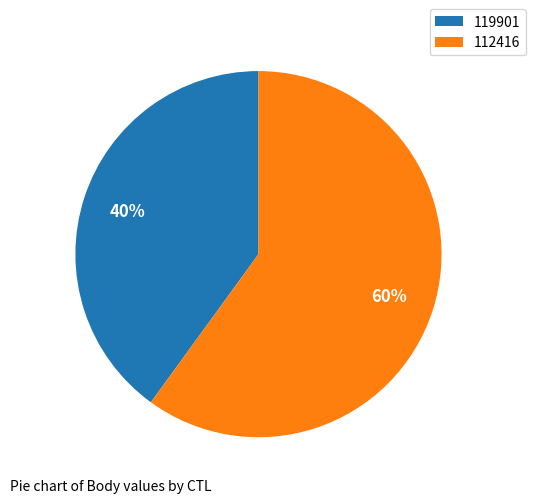

What is the smallest slice in the pie chart?

119901